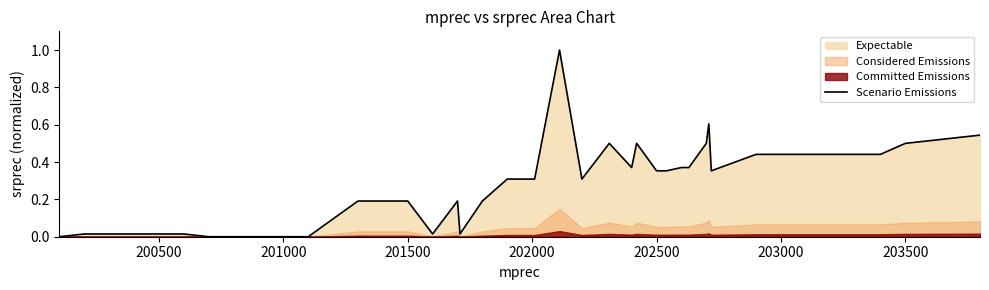

True or false: the data shows 0.0 at 200500.

False